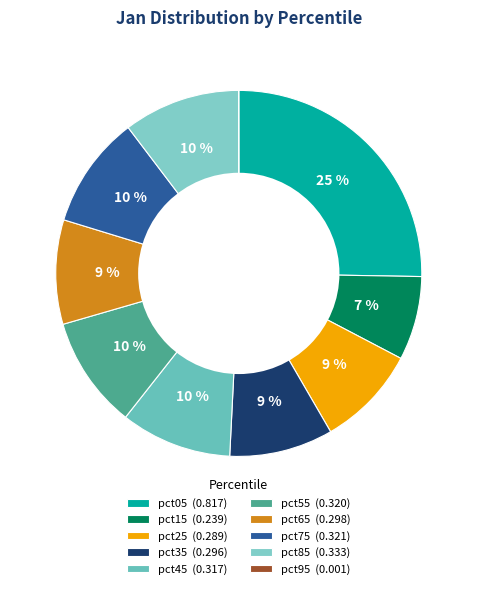

Combined, do pct15 and pct75 account for over 50%?

No